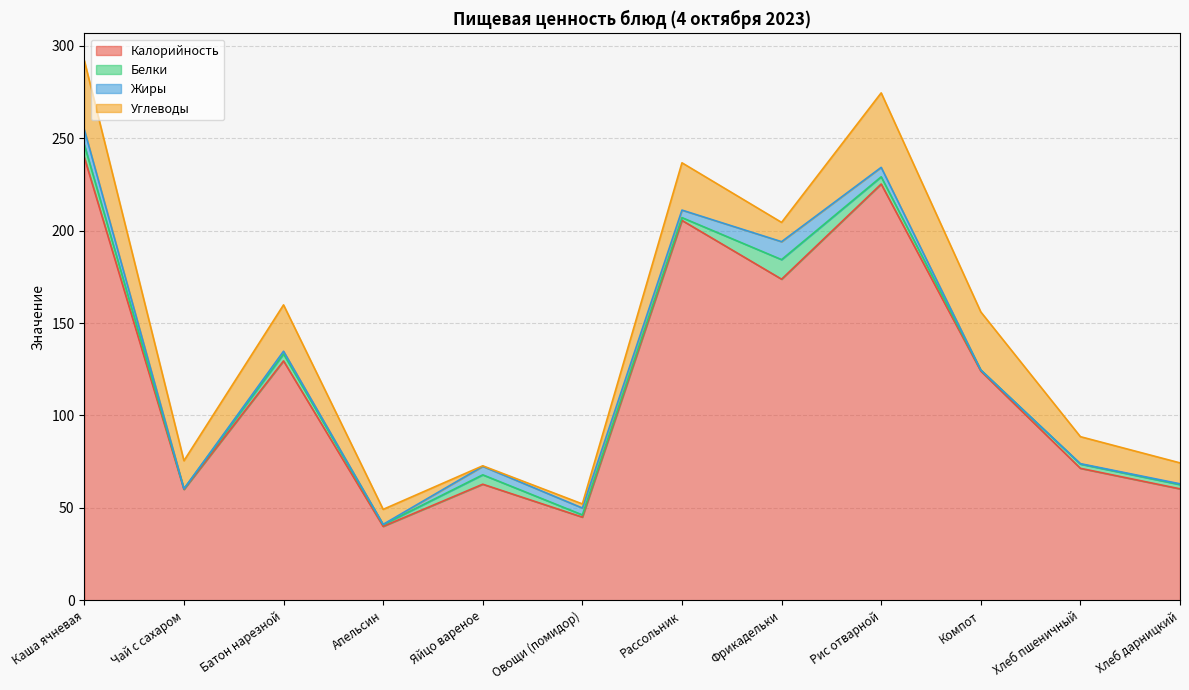

Where is Жиры nearest to the value 4?

Рассольник